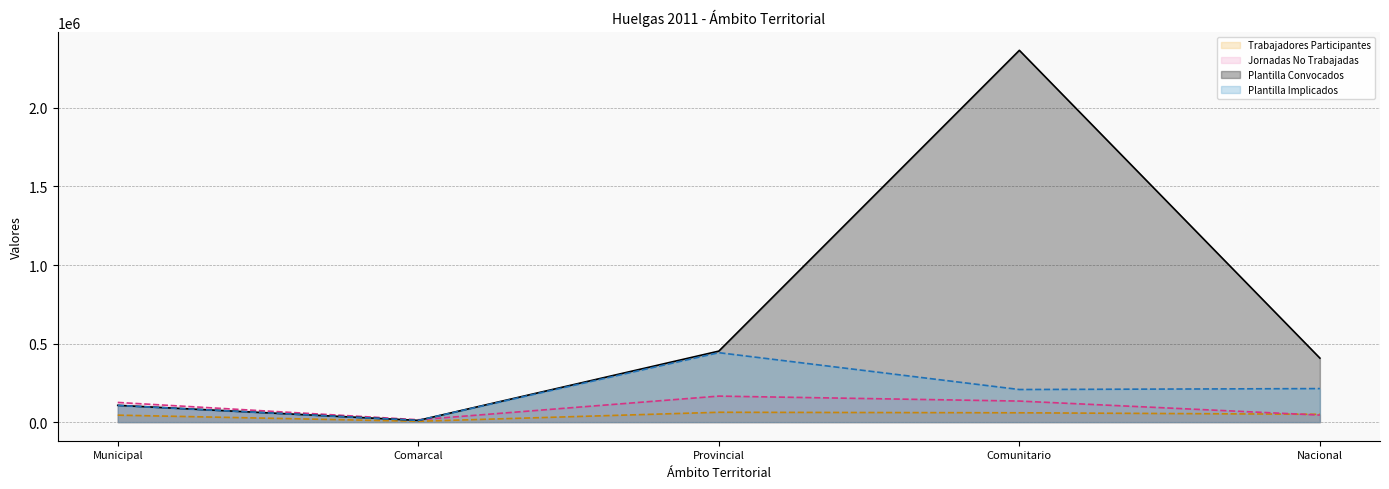

What is the difference between the maximum and minimum values in the Plantilla Convocados series?

2355555